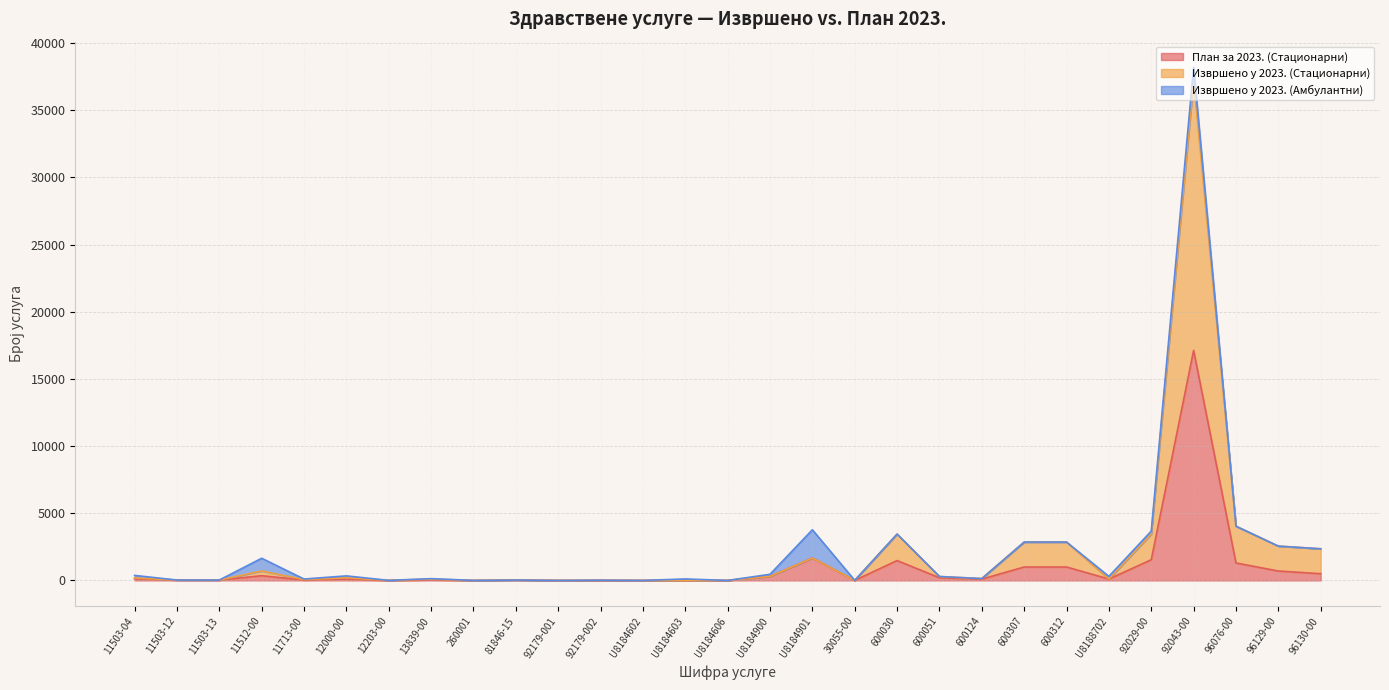

Which series has the widest spread of values?

Извршено у 2023. (Стационарни)